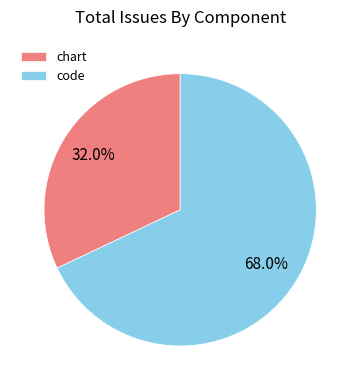

Which category has the biggest portion of the pie?

code